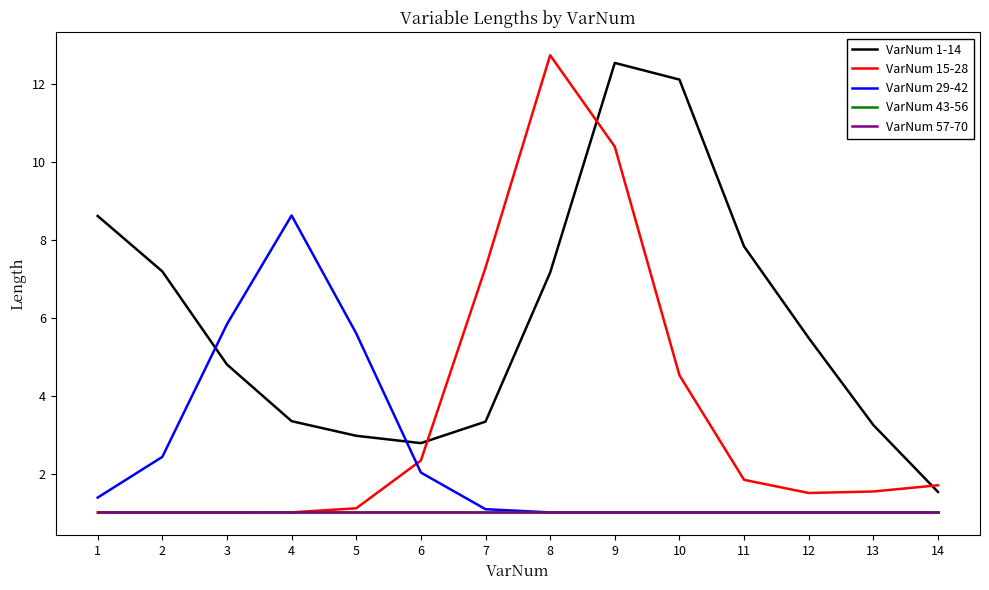

Which series has the largest total across all categories?

VarNum 1-14